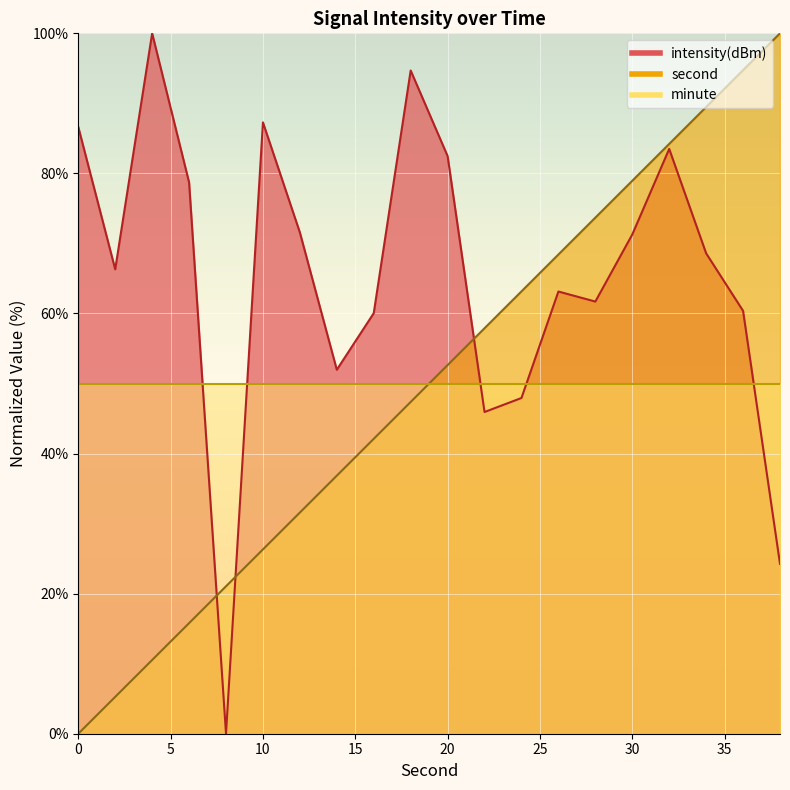

Between which two adjacent categories do intensity and second first intersect?

6 and 8